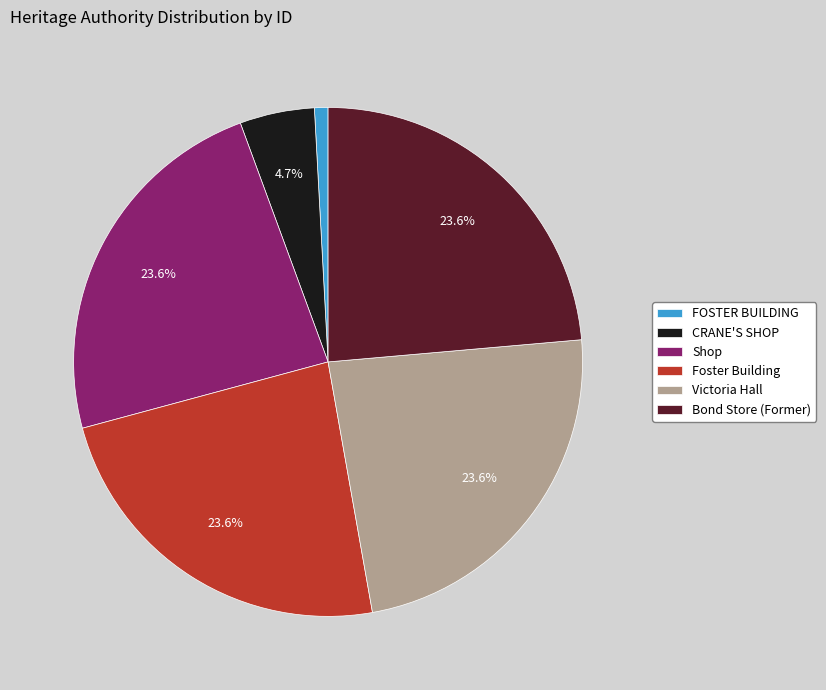

What is the smallest slice in the pie chart?

FOSTER BUILDING